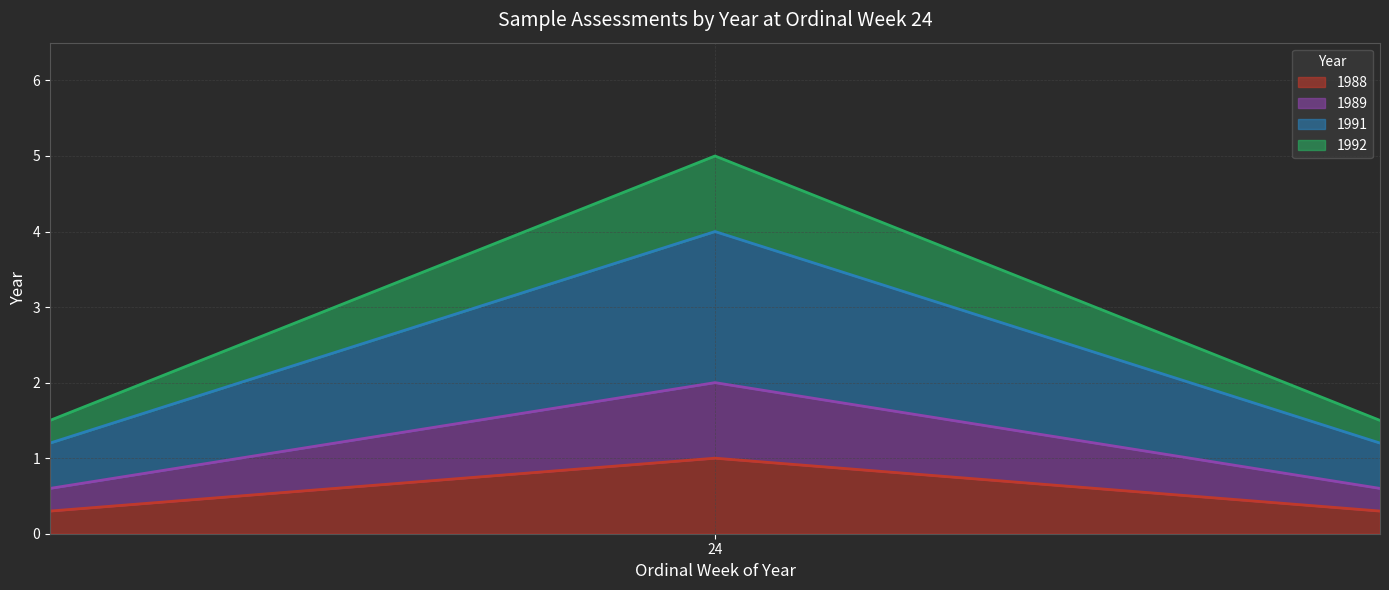

Is the value of 1988 line at 24 greater than the value of 1991 line at 24?

No